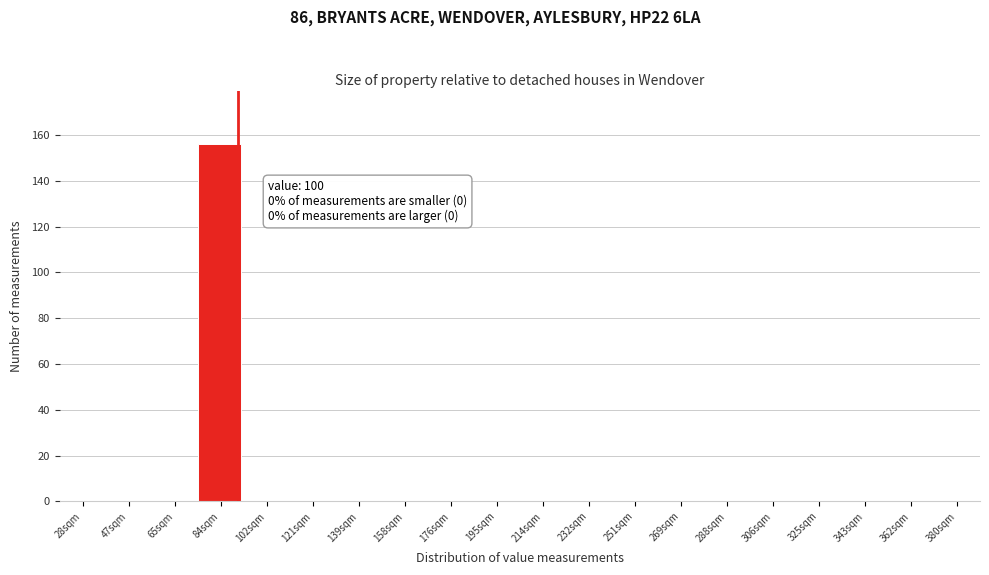

Reading left to right, extract all data points from this chart.

28sqm=0	47sqm=0	65sqm=0	84sqm=156	102sqm=0	121sqm=0	139sqm=0	158sqm=0	176sqm=0	195sqm=0	214sqm=0	232sqm=0	251sqm=0	269sqm=0	288sqm=0	306sqm=0	325sqm=0	343sqm=0	362sqm=0	380sqm=0